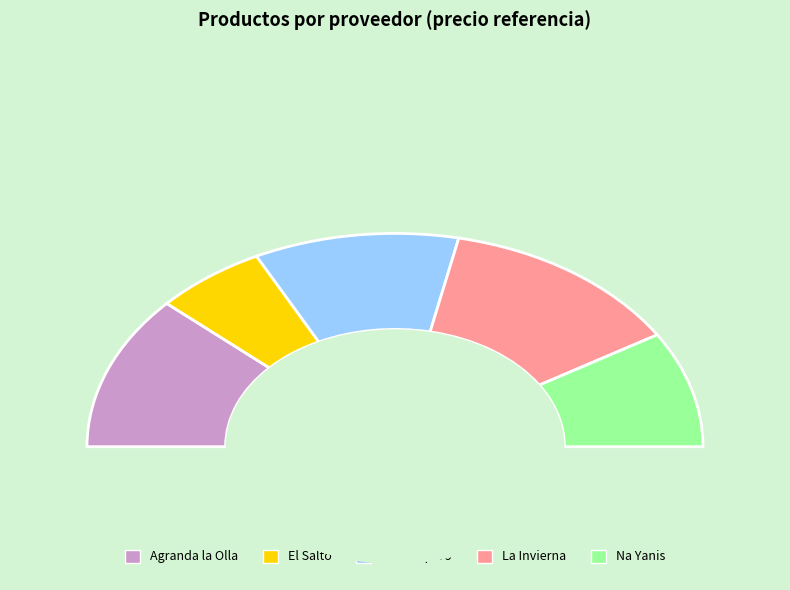

Which has a higher value, En Tempero or Na Yanis?

En Tempero